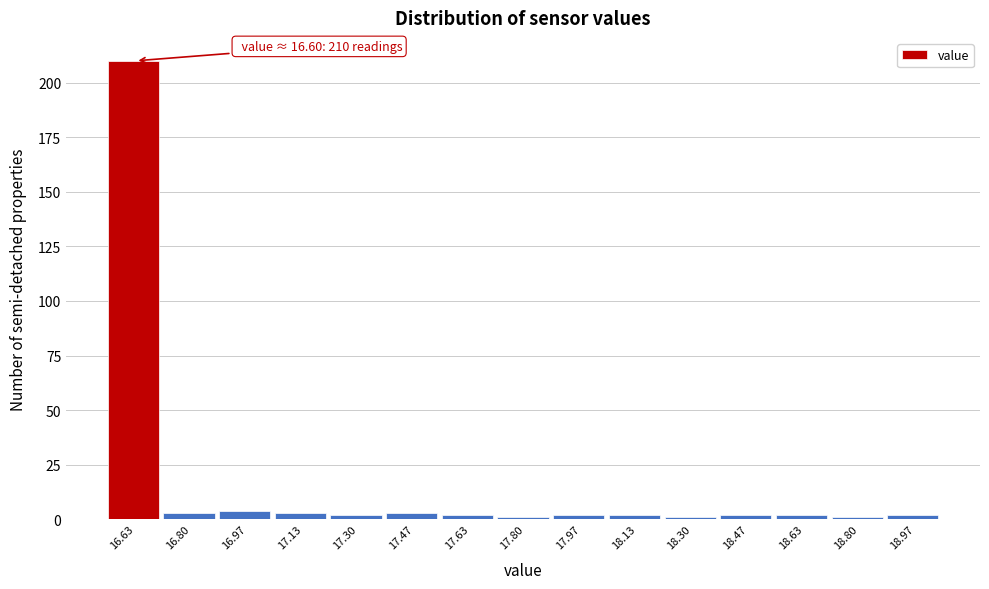

Which range on the x-axis has the tallest bar?

16.56 to 16.72